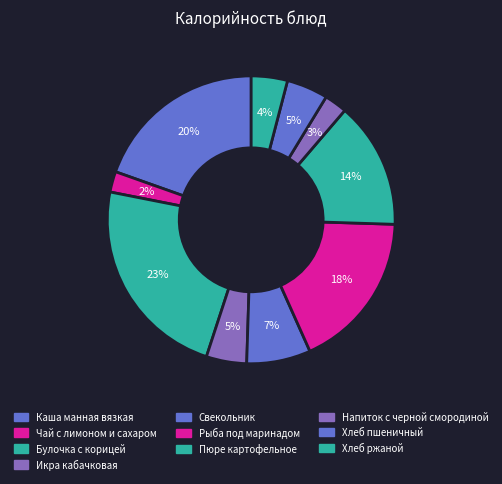

Approximately how many times larger is the value at Чай с лимоном и сахаром compared to Пюре картофельное?

0.2